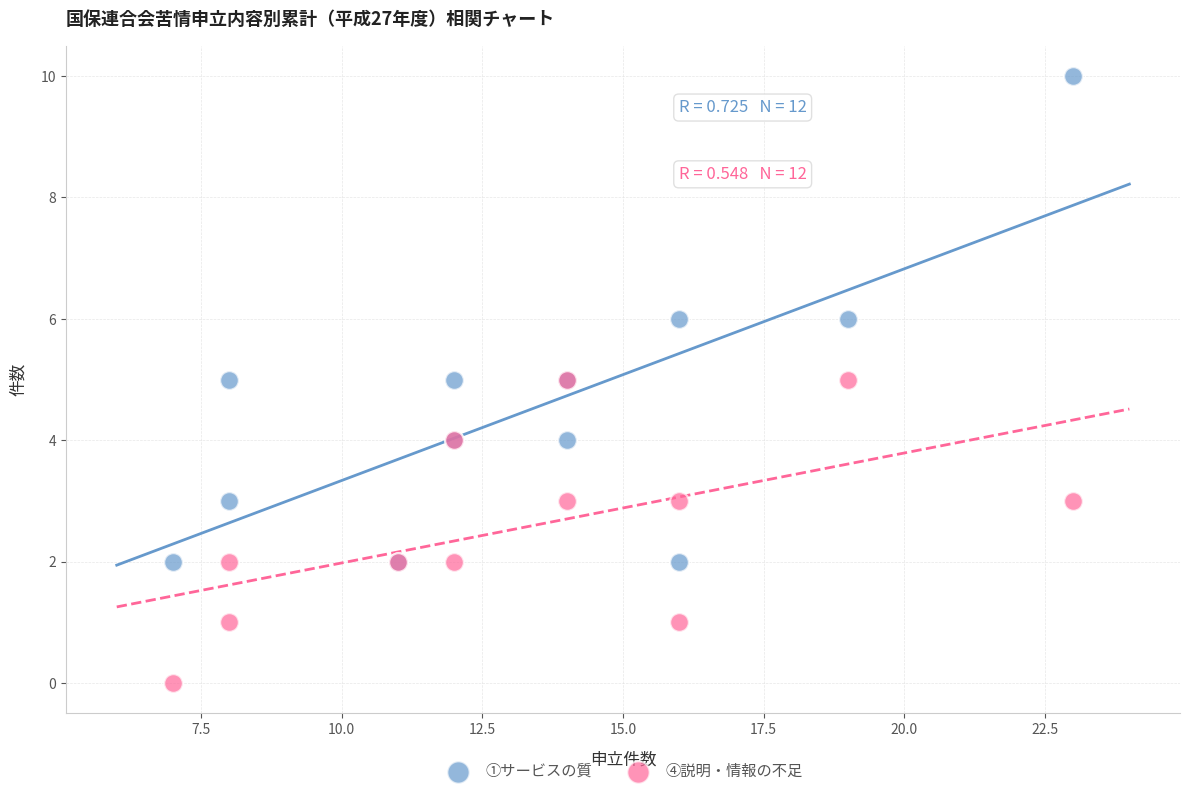

Which series has the widest spread of Y values?

①サービスの質